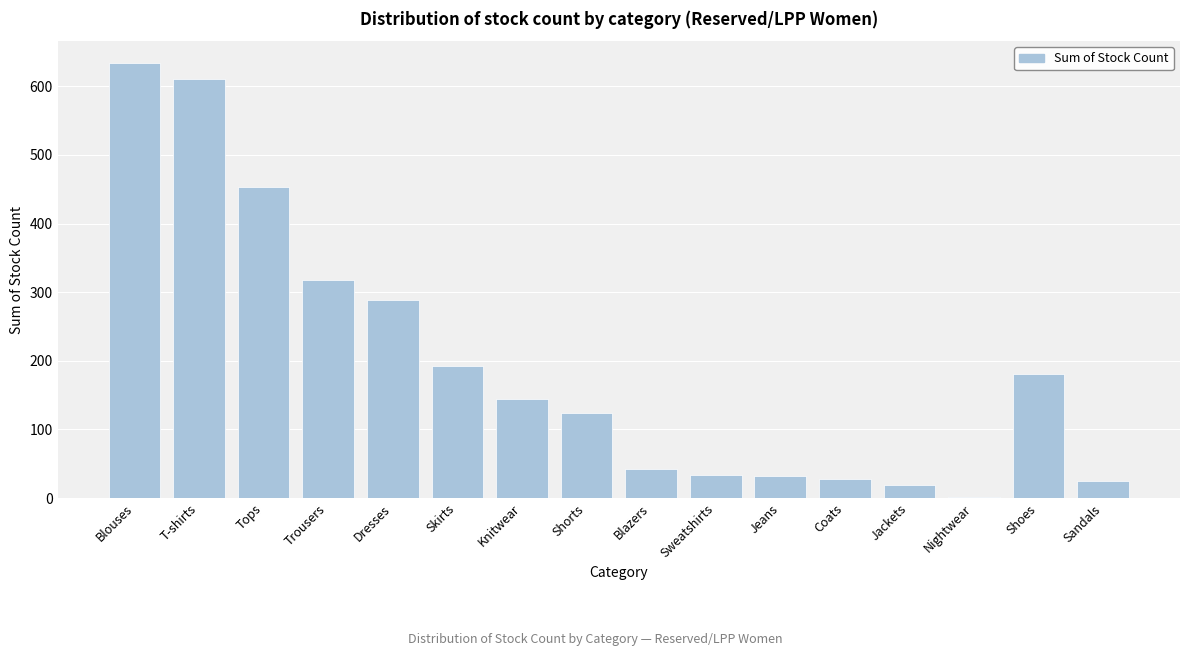

What is the greatest value displayed?

634